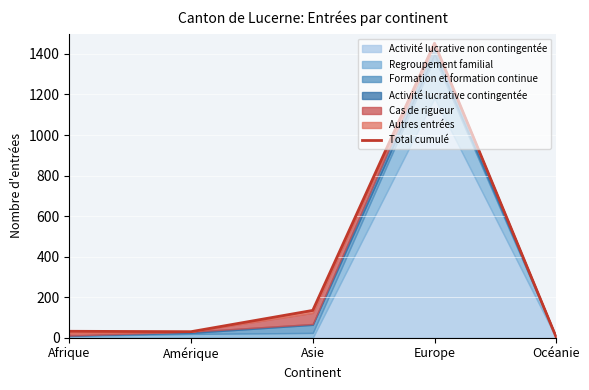

What is the greatest value displayed?

1453